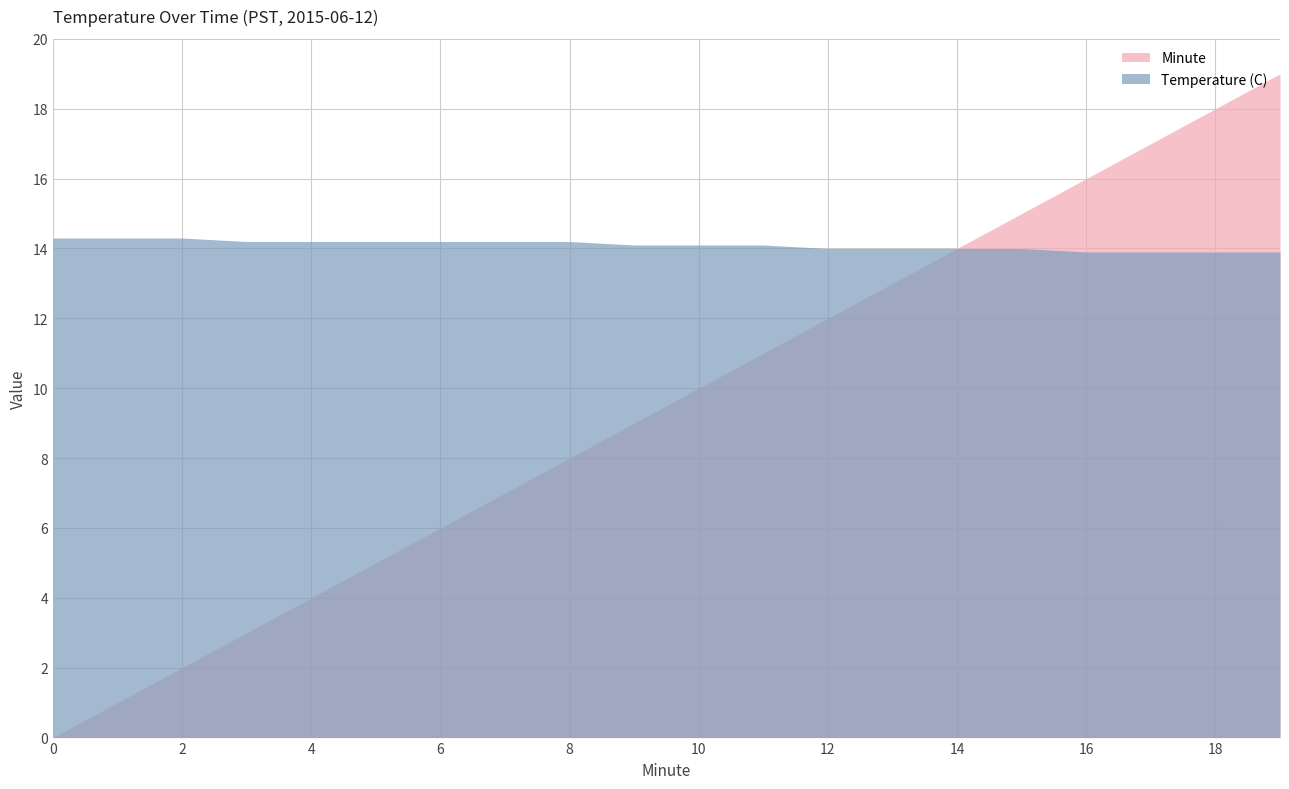

Which series has the largest range (max minus min)?

Minute